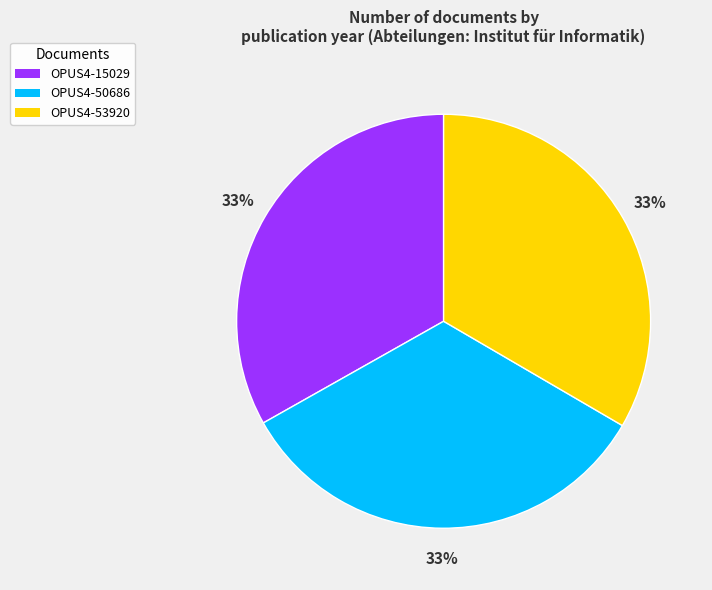

Is the sum of OPUS4-15029 and OPUS4-50686 greater than half?

Yes